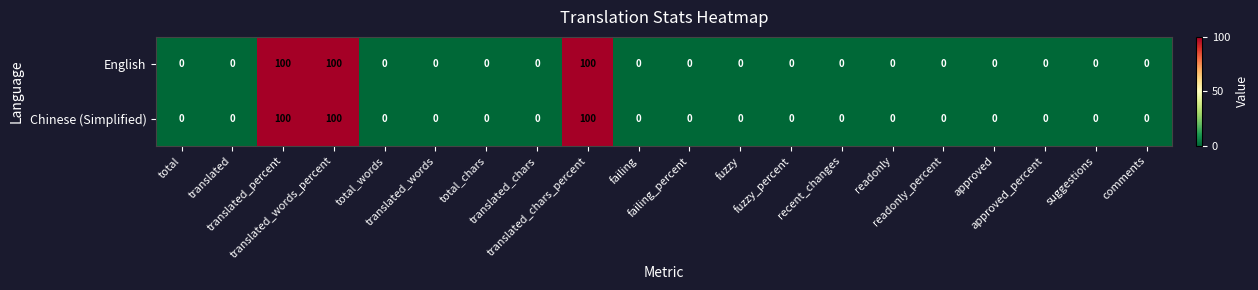

How many categories are shown in the chart?

20